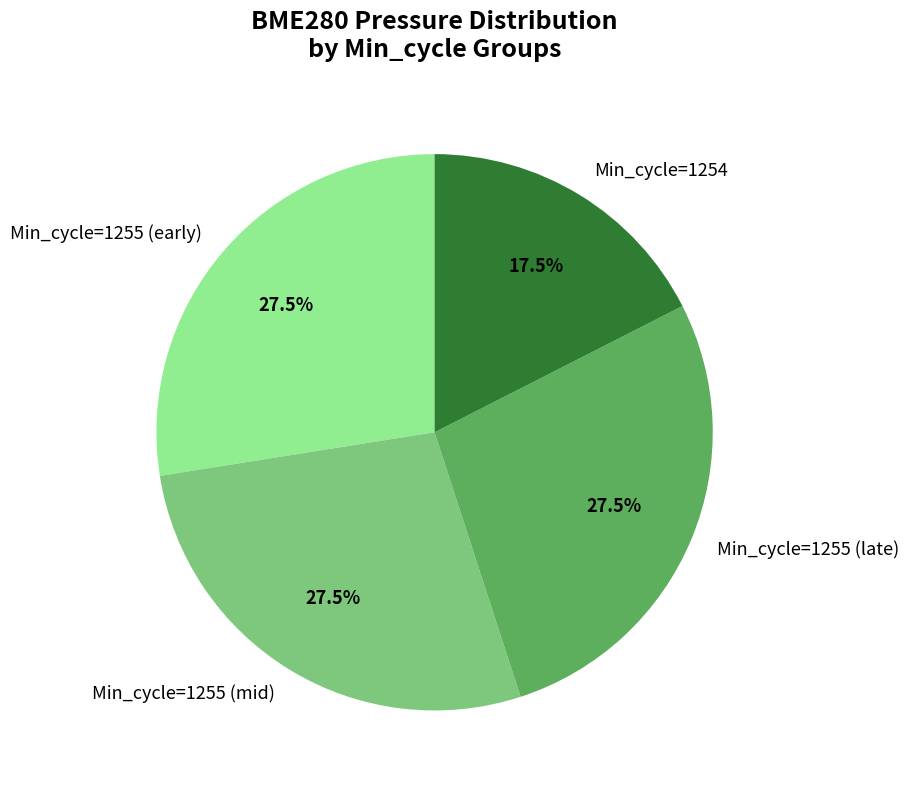

Combined, what portion of the pie is Min_cycle=1255 (early) and Min_cycle=1255 (late)?

55.0%